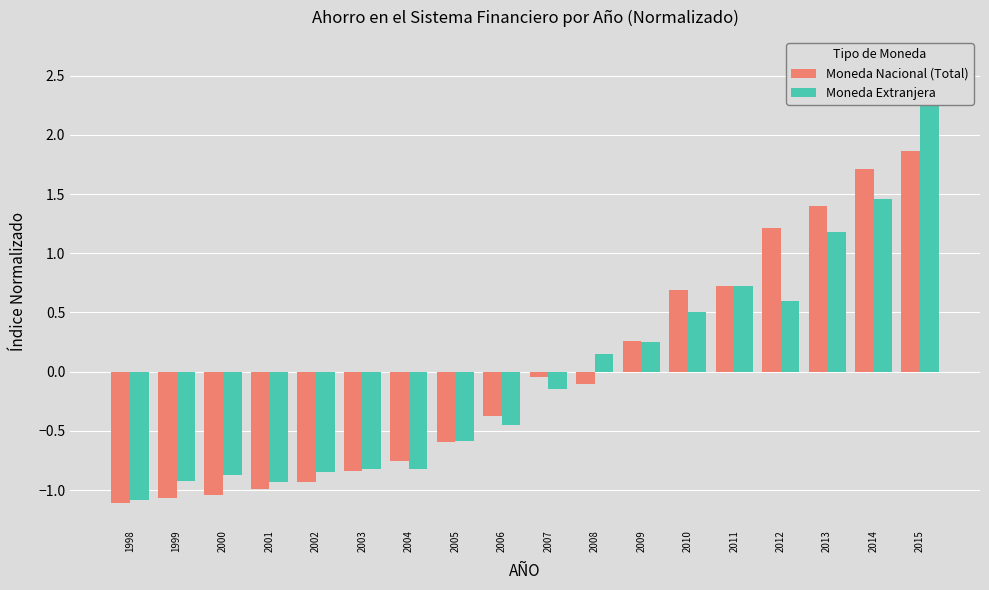

The Moneda Extranjera series shows -0.5 at 2006. True or false?

True